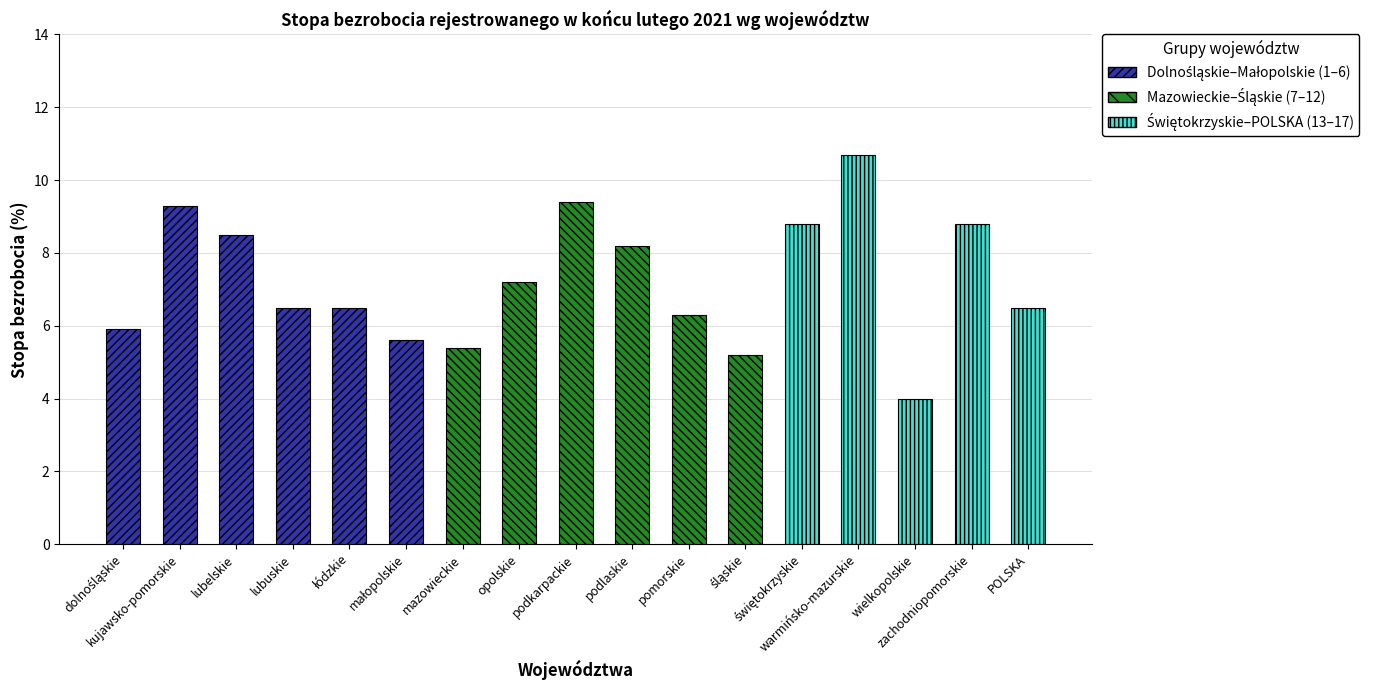

What is the maximum value shown in the chart?

10.7